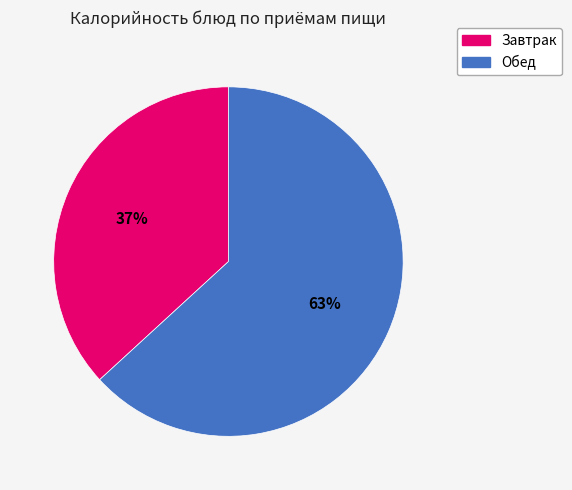

Between Обед and Завтрак, which is larger?

Обед